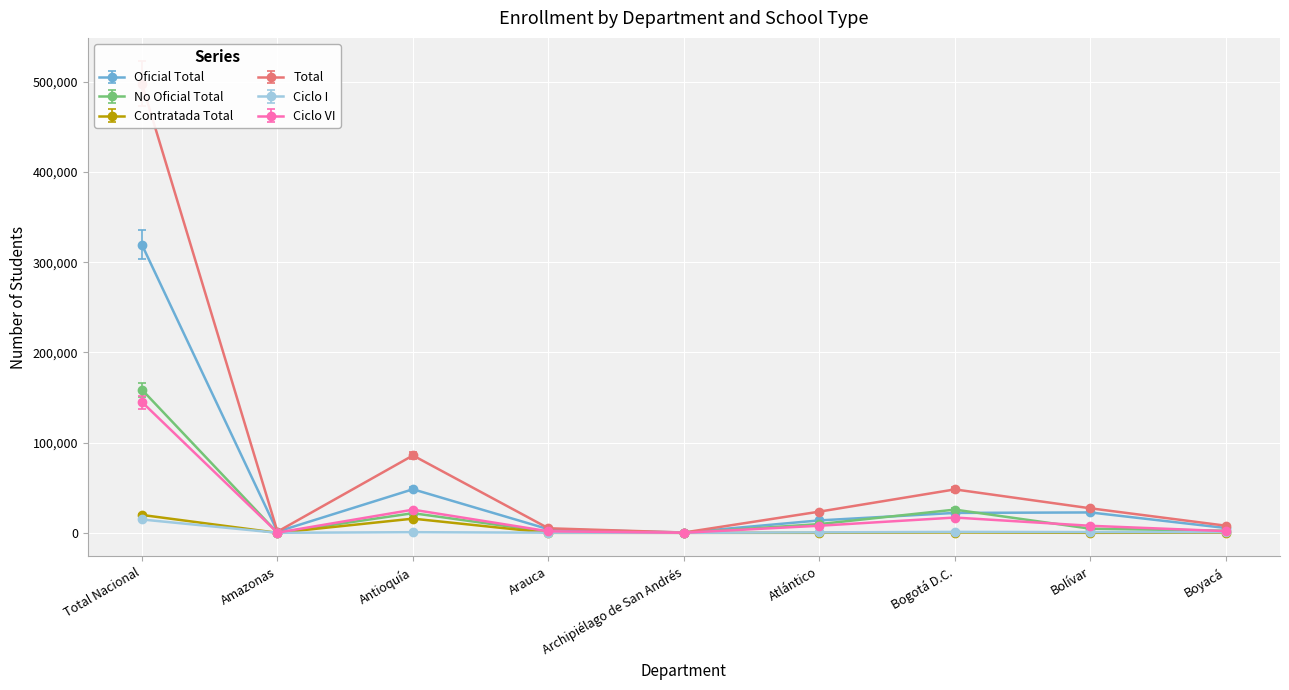

How many values in the Oficial Total series exceed 13765?

4